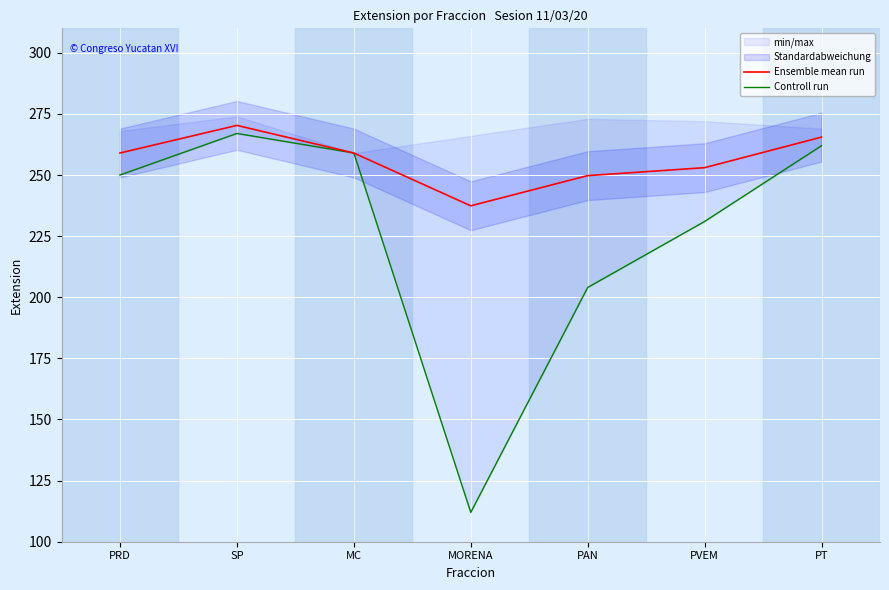

What is the difference between the Ensemble mean run values at PVEM and PRD?

6.0